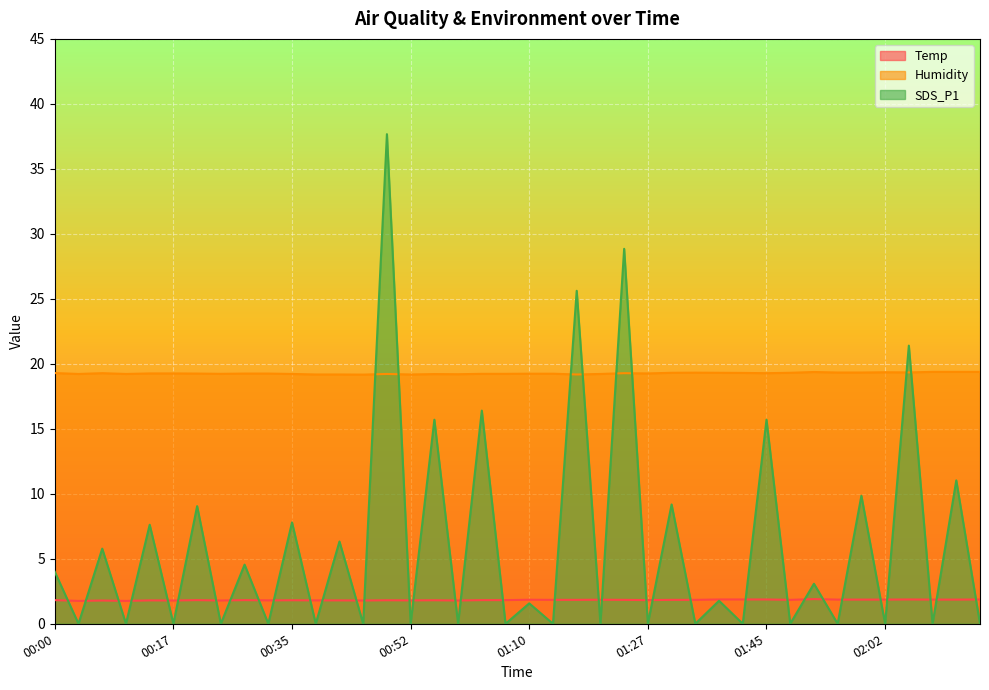

What are all the series names shown in the legend?

Temp, Humidity, SDS_P1